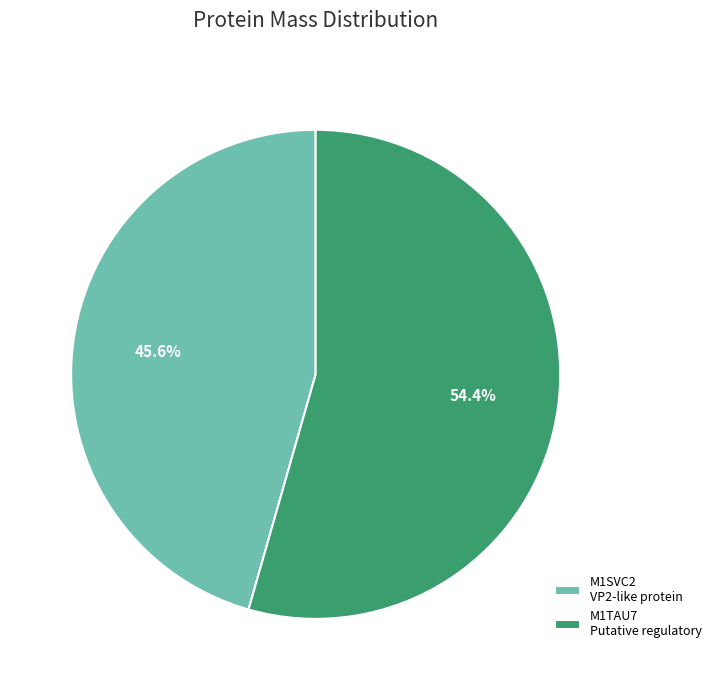

Count the number of slices in the pie.

2